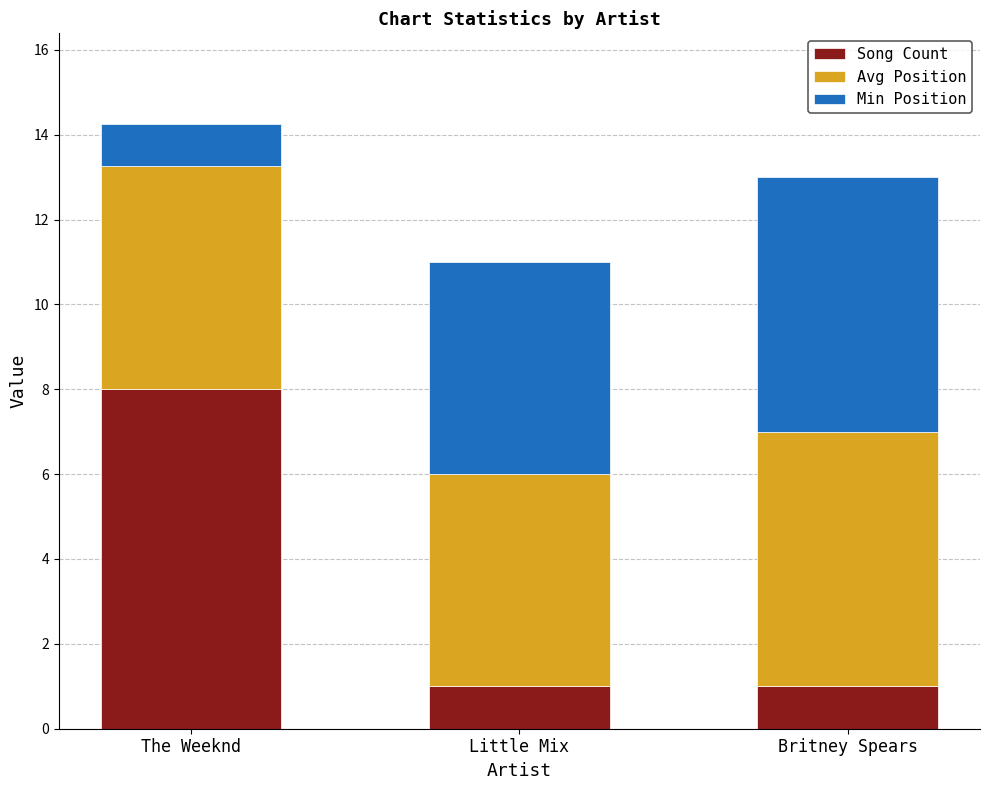

What is the difference between the Song Count values at Britney Spears and The Weeknd?

7.0